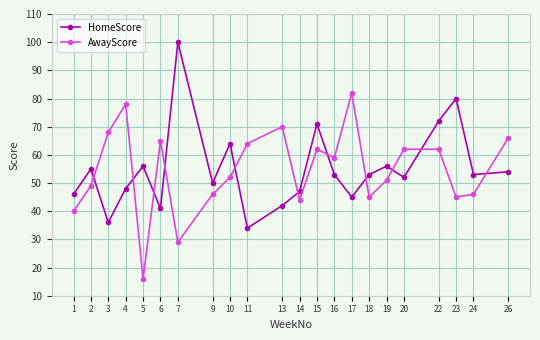

True or false: HomeScore and AwayScore cross at least once.

True